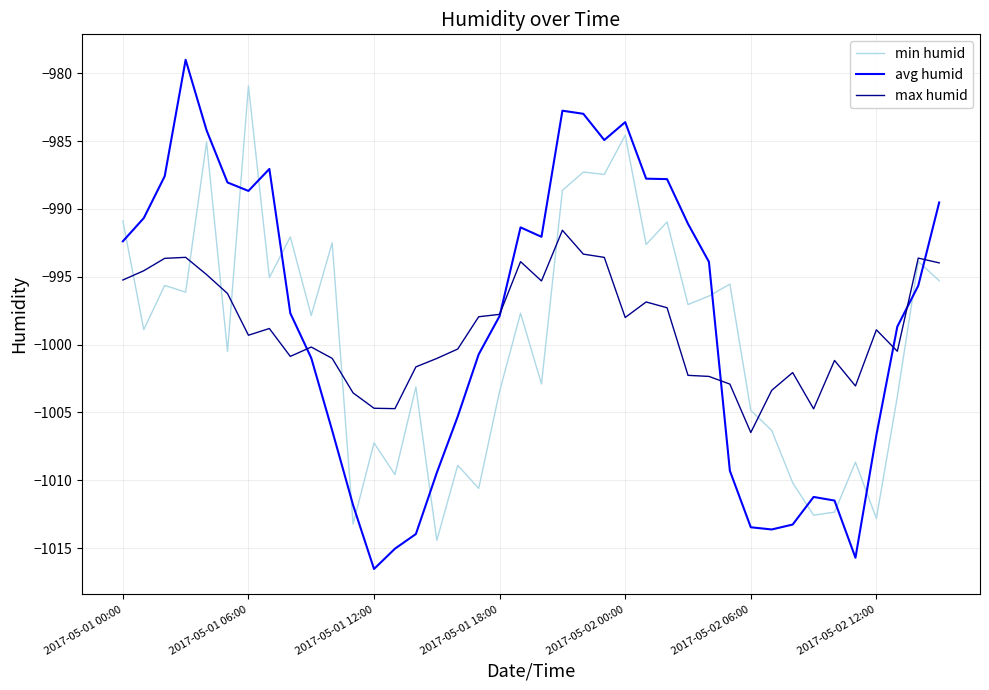

What is the maximum value shown in the chart?

-979.0